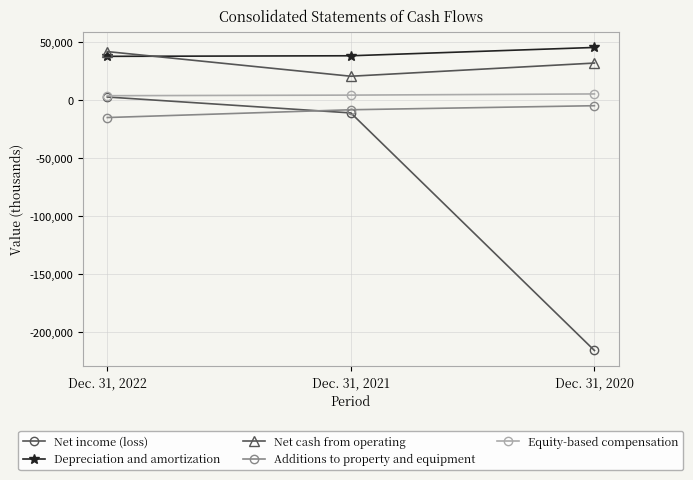

The value of Net income (loss) at Dec. 31, 2021 is -10818. True or false?

True